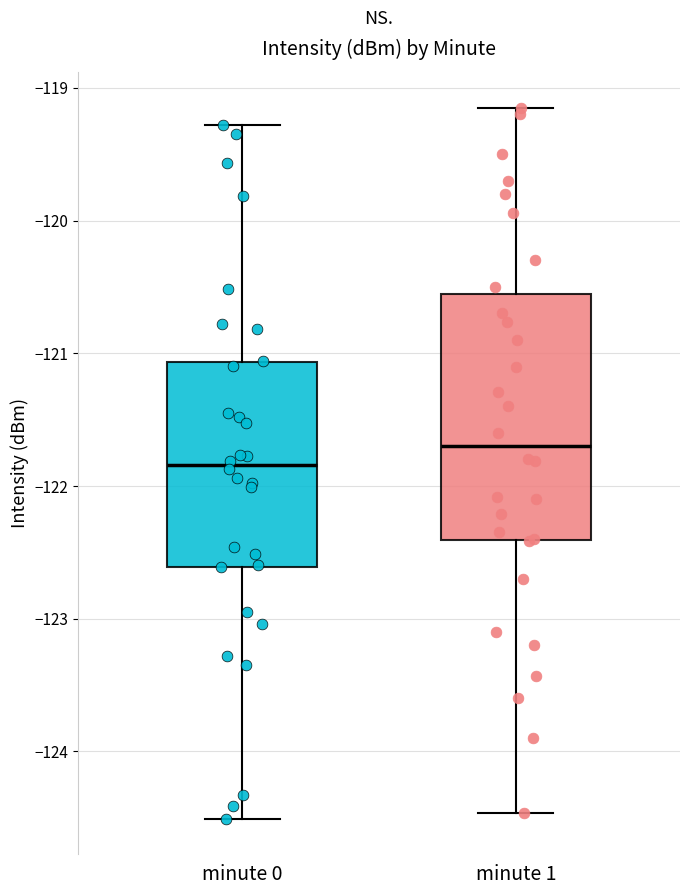

Reading left to right, transcribe this box plot: for each box, give where its median line is, the range the box spans, and where its two whiskers end, as read against the y-axis. The values are not printed on the chart, so give them approximately, as read against the axis.

minute 0: median -121.8, box -122.6 to -121.1, whiskers -124.5 to -119.3
minute 1: median -121.7, box -122.4 to -120.5, whiskers -124.5 to -119.1